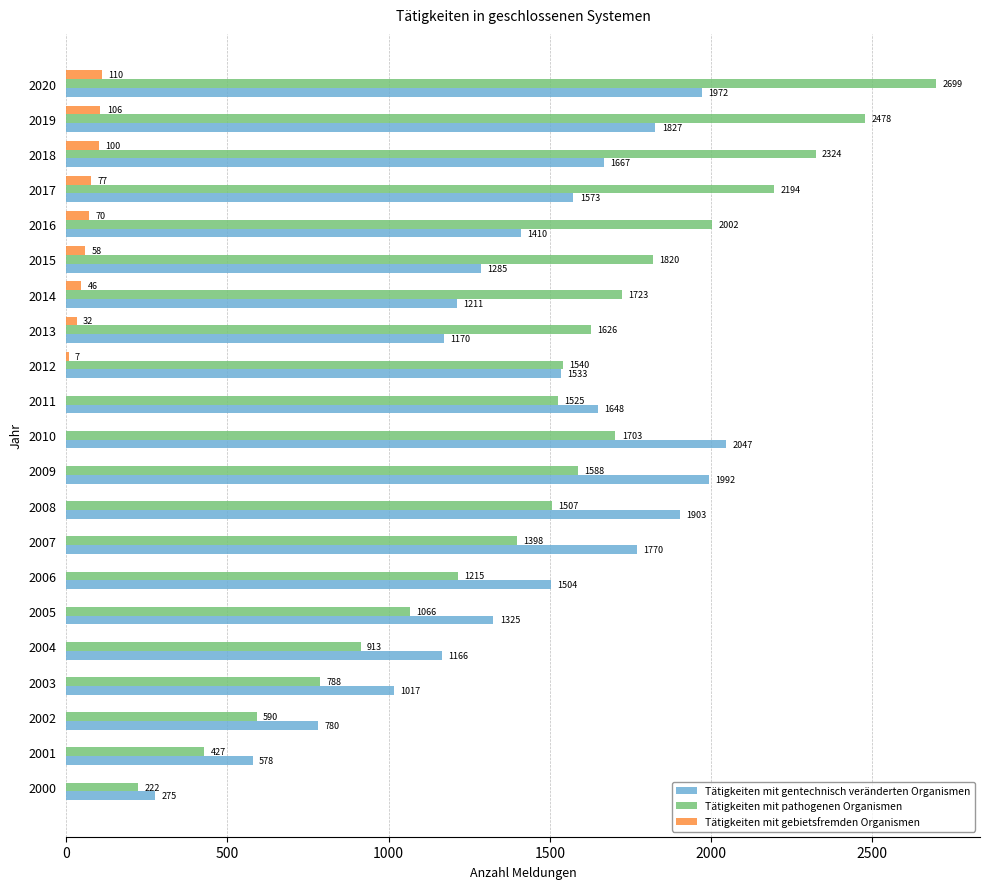

How many data points does each series have?

21